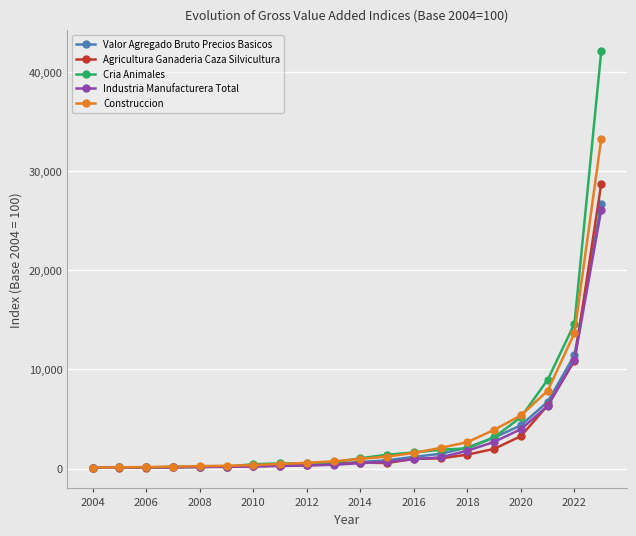

What is the average value of the Cria Animales series?

4247.8